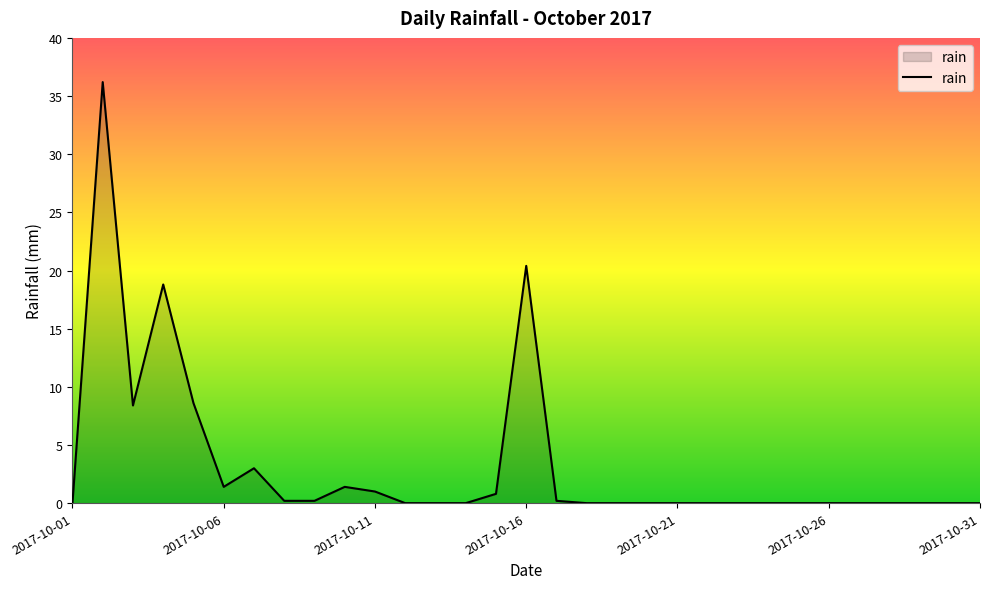

Reading right to left, extract all data points from this chart.

0.0	0.0	0.0	0.0	0.0	0.0	0.0	0.0	0.0	0.0	0.0	0.0	0.0	0.0	0.2	20.4	0.8	0.0	0.0	0.0	1.0	1.4	0.2	0.2	3.0	1.4	8.6	18.8	8.4	36.2	0.0